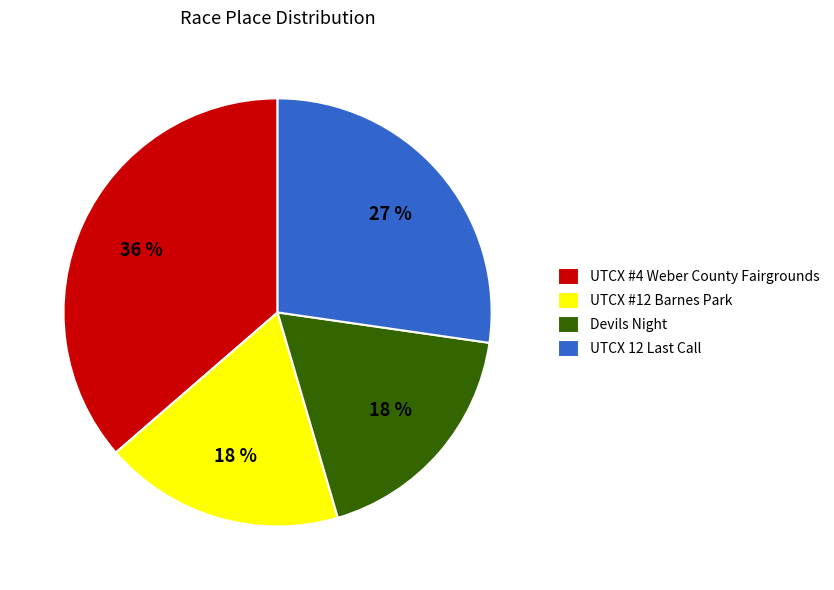

True or false: UTCX #12 Barnes Park accounts for 7% of the total.

False